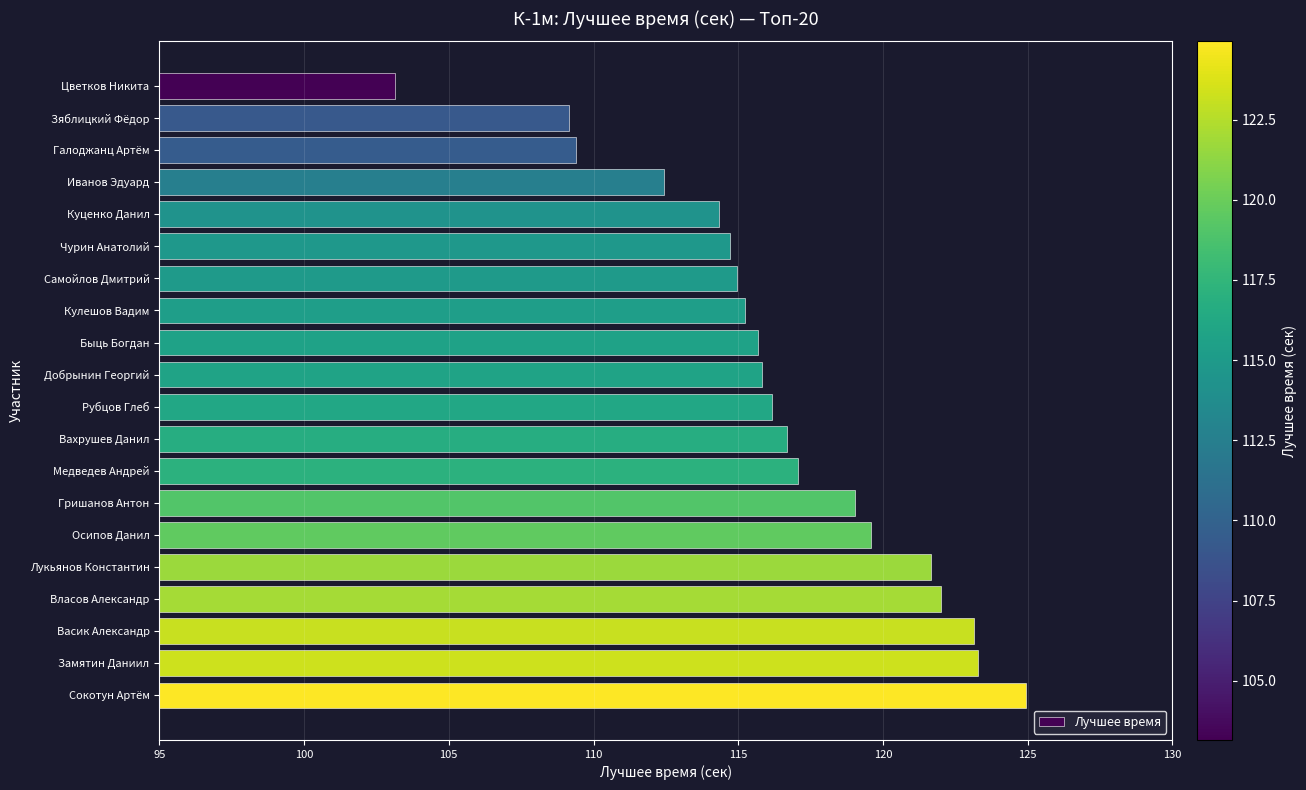

Between Замятин Даниил and Цветков Никита, which is larger?

Замятин Даниил